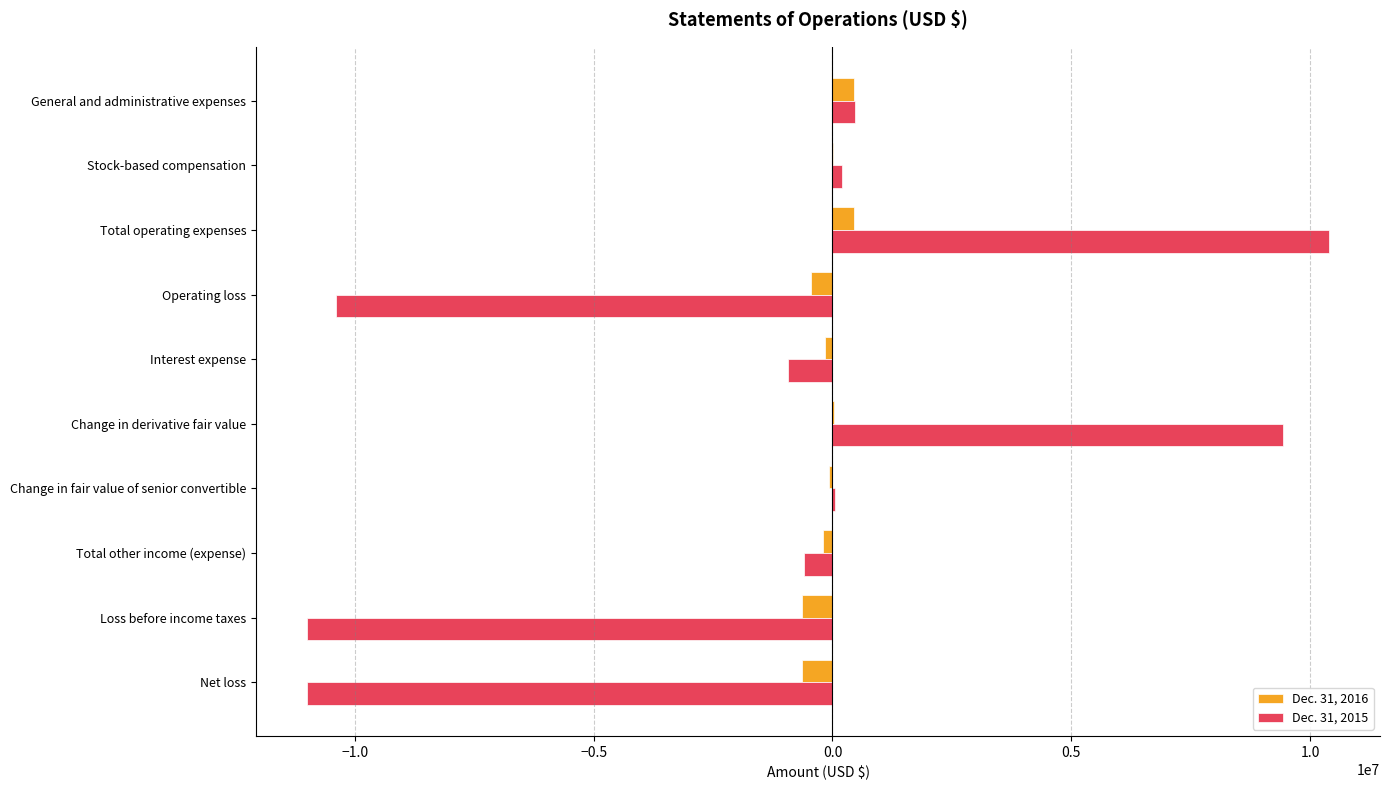

The value of Dec. 31, 2015 at Net loss is -10996243. True or false?

True